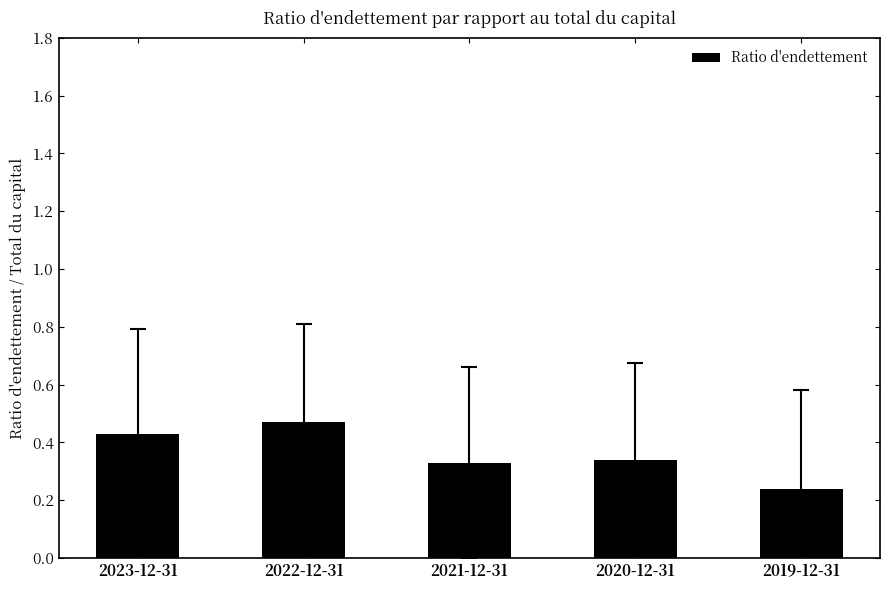

At which label is the value closest to 0?

2019-12-31